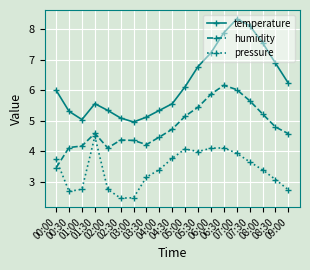

Between 01:00 and 07:00, which series saw the biggest shift?

temperature